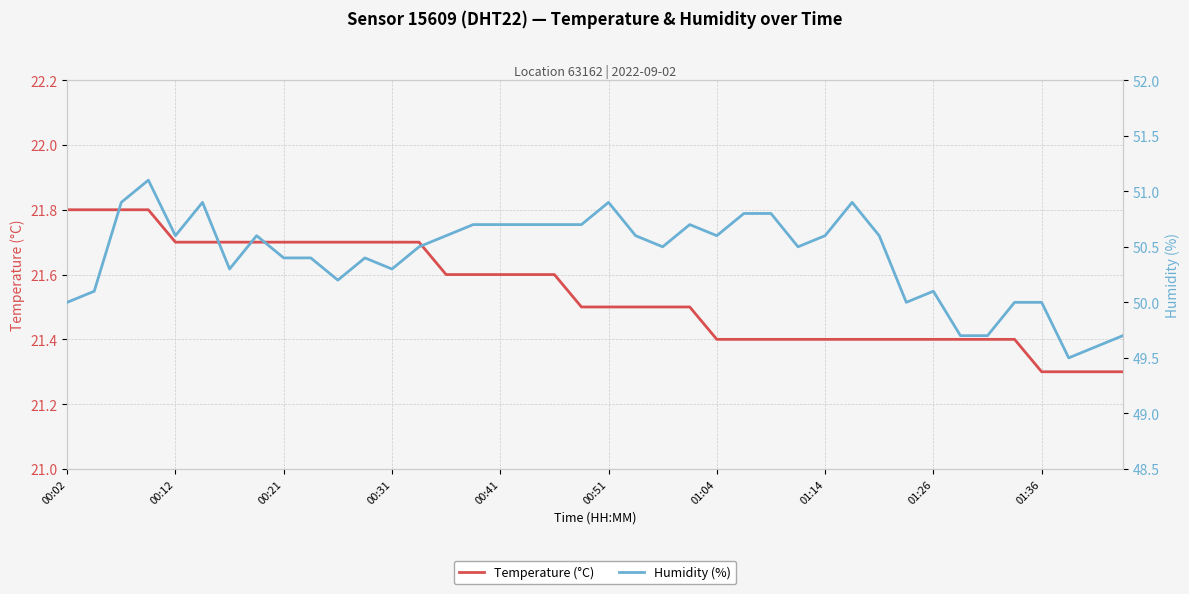

What position from the left is 10?

11